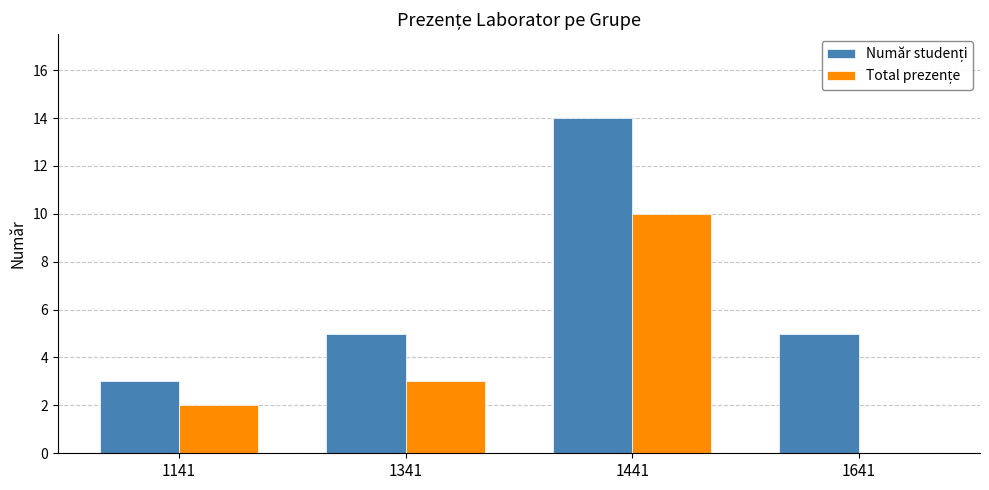

Count the number of categories in the chart.

4